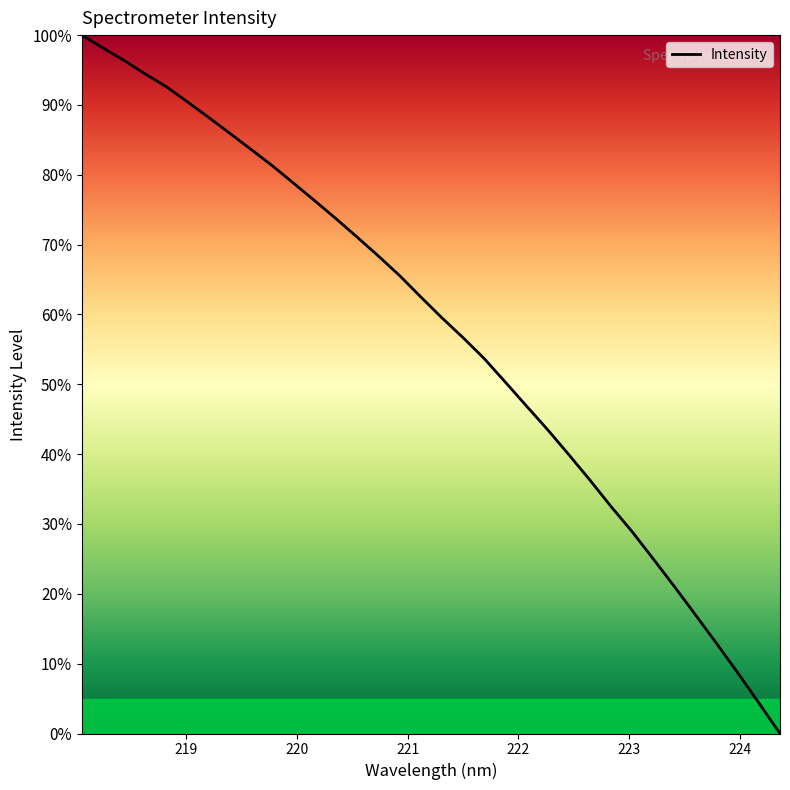

What is the difference between the maximum and minimum values?

100.0